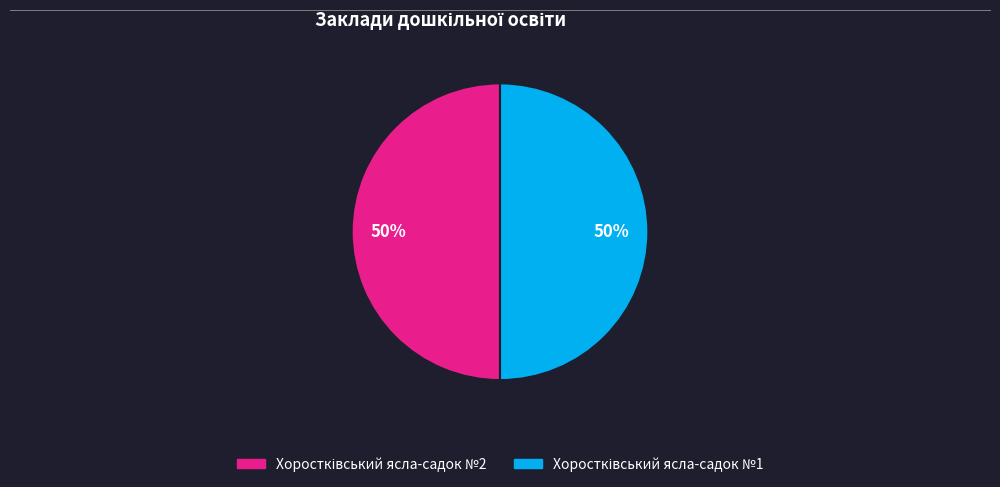

To the nearest percent, what is the average slice percentage?

50%